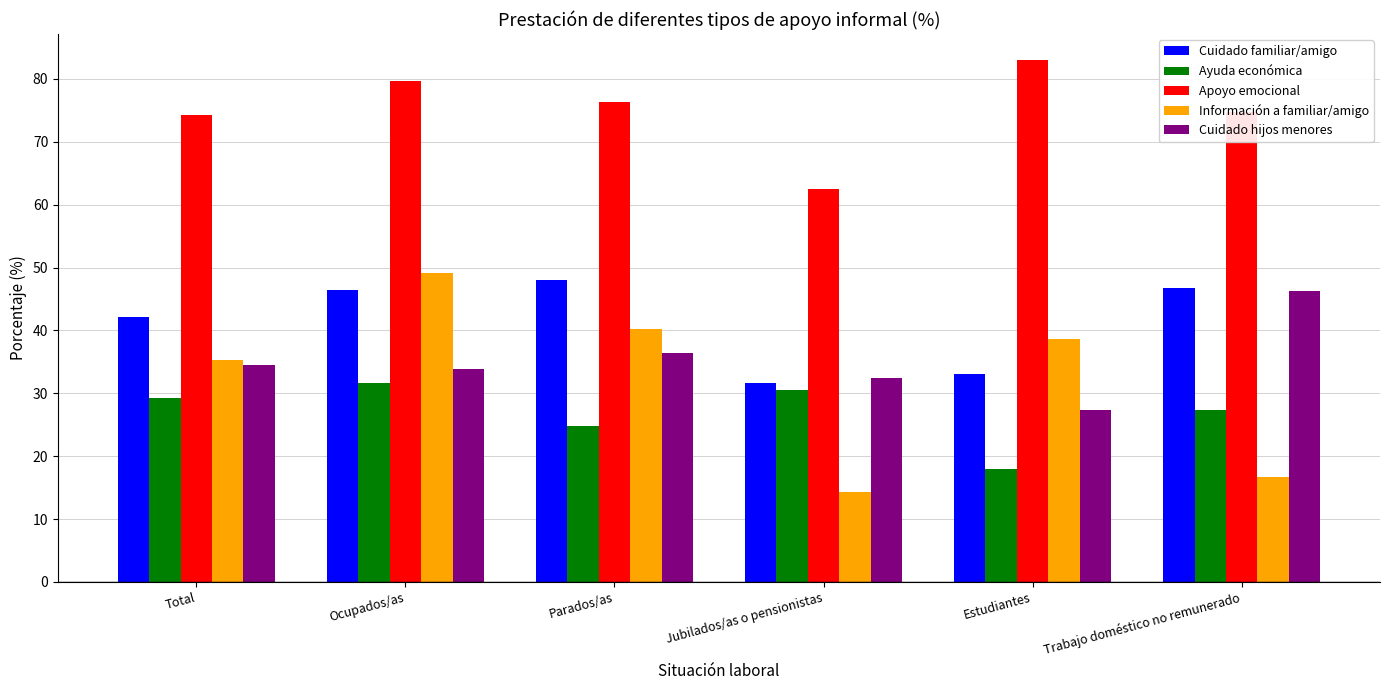

What is the maximum value shown in the chart?

83.0